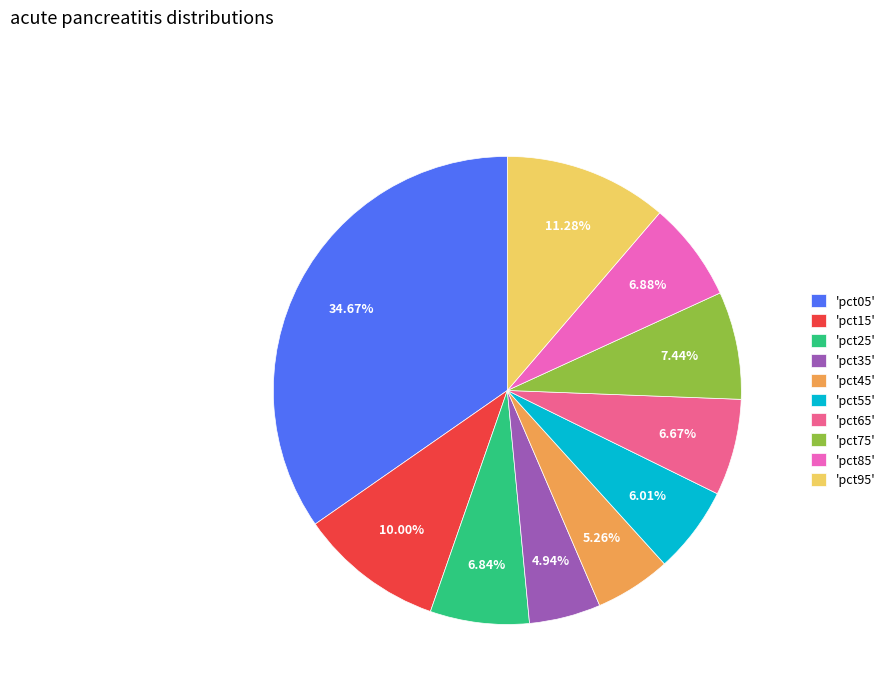

Which has a higher value, 'pct95' or 'pct85'?

'pct95'